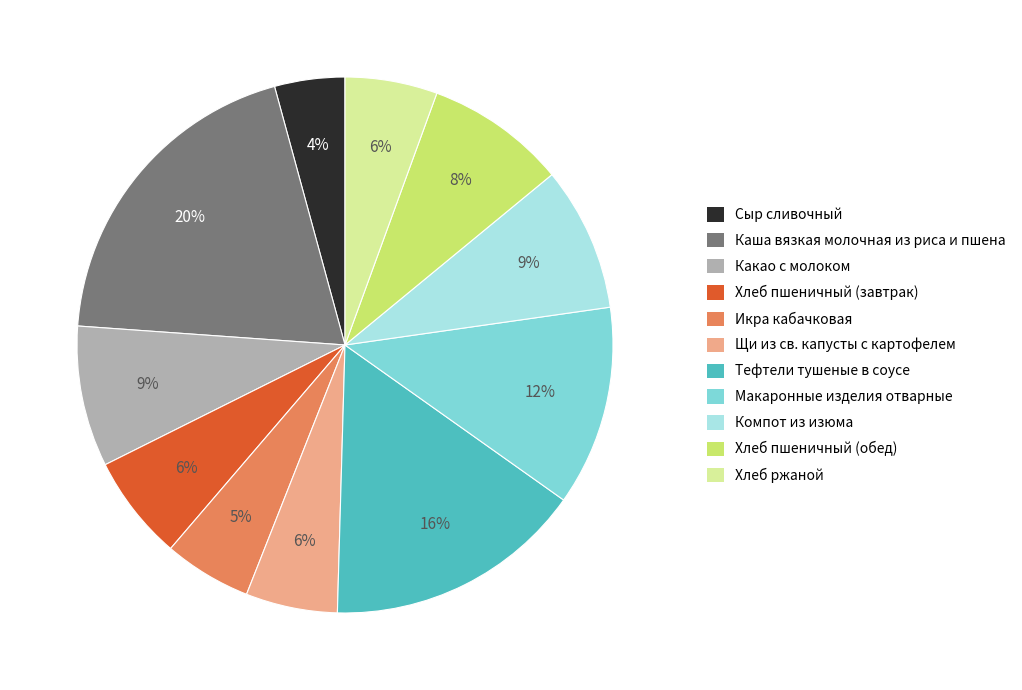

Which category has the biggest portion of the pie?

Каша вязкая молочная из риса и пшена